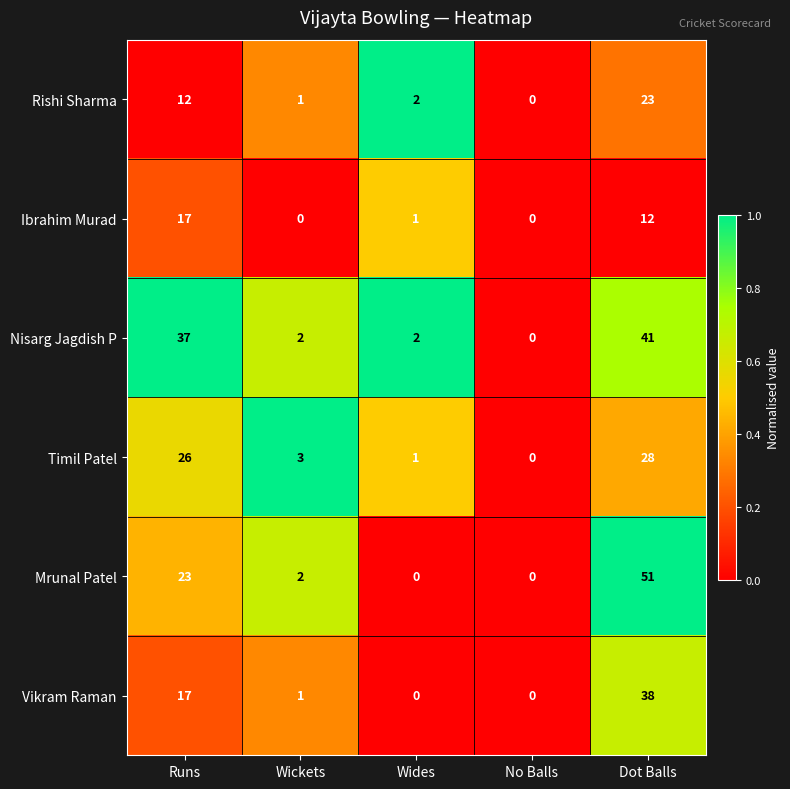

What is the difference between the second highest and second lowest values in the Rishi Sharma series?

11